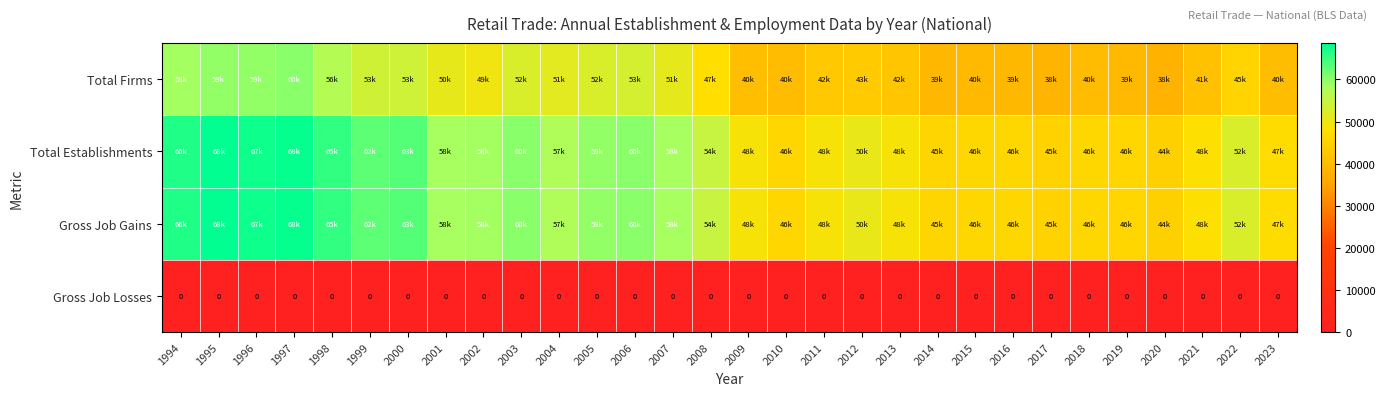

True or false: Gross Job Losses has a value of 0 at 2013.

True